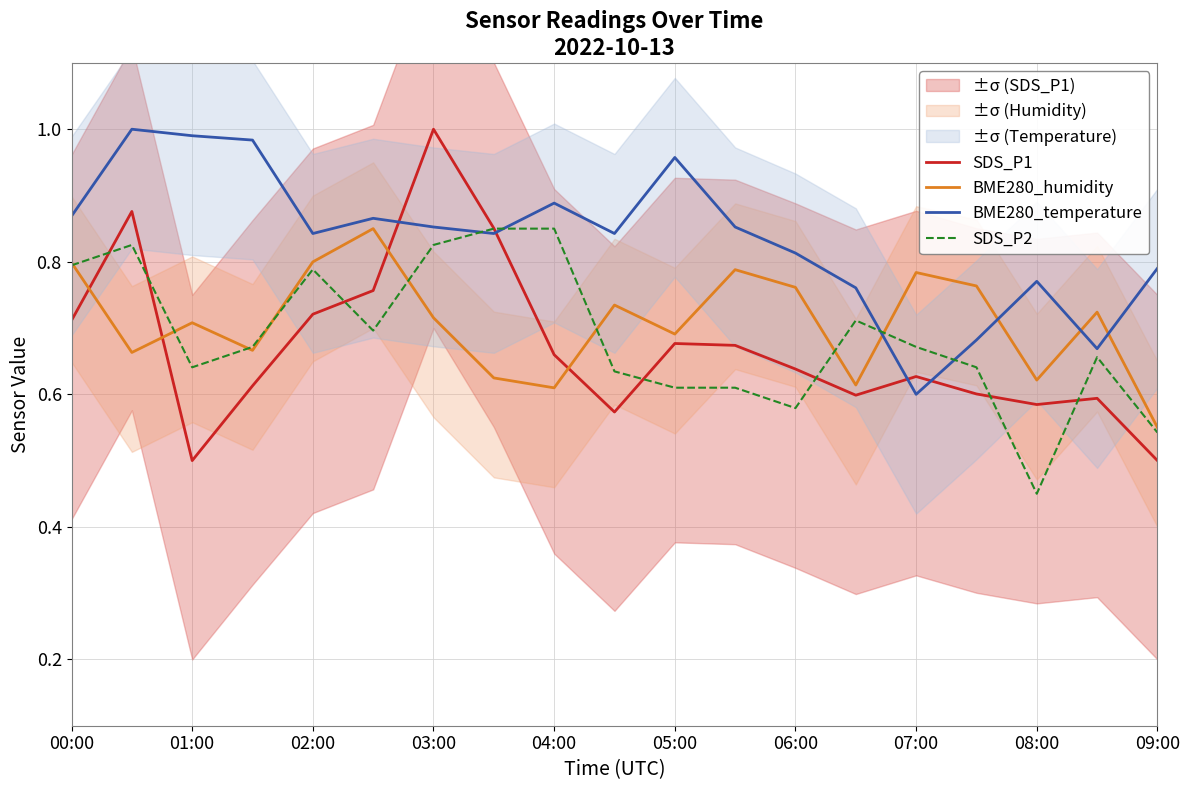

In BME280_temperature, how many points are lower than both neighbors (excluding endpoints)?

5